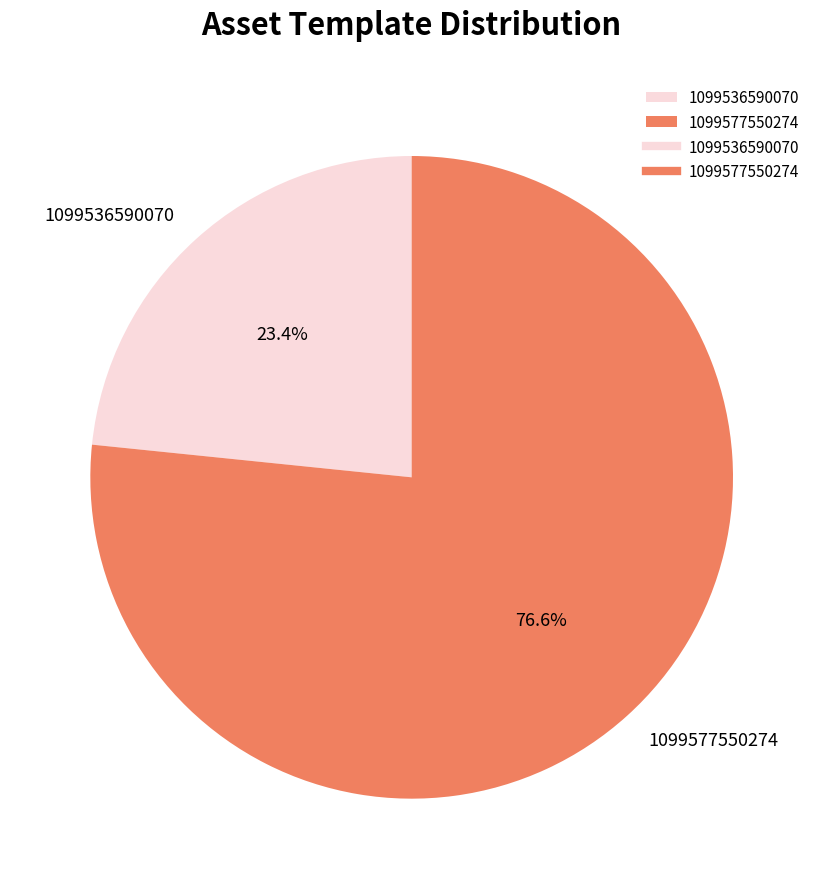

To the nearest percent, what portion does 1099536590070 represent?

23%